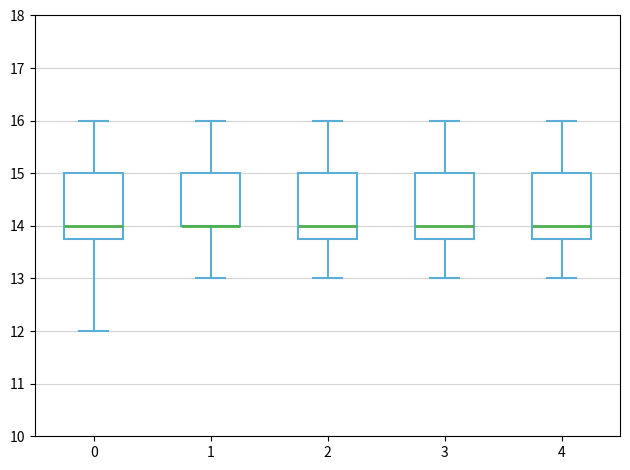

Reading left to right, transcribe this box plot: for each box, give where its median line is, the range the box spans, and where its two whiskers end, as read against the y-axis. The values are not printed on the chart, so give them approximately, as read against the axis.

0: median 14.0, box 13.8 to 15.0, whiskers 12.0 to 16.0
1: median 14.0 (drawn on the box's lower edge), box 14.0 to 15.0, whiskers 13.0 to 16.0
2: median 14.0, box 13.8 to 15.0, whiskers 13.0 to 16.0
3: median 14.0, box 13.8 to 15.0, whiskers 13.0 to 16.0
4: median 14.0, box 13.8 to 15.0, whiskers 13.0 to 16.0